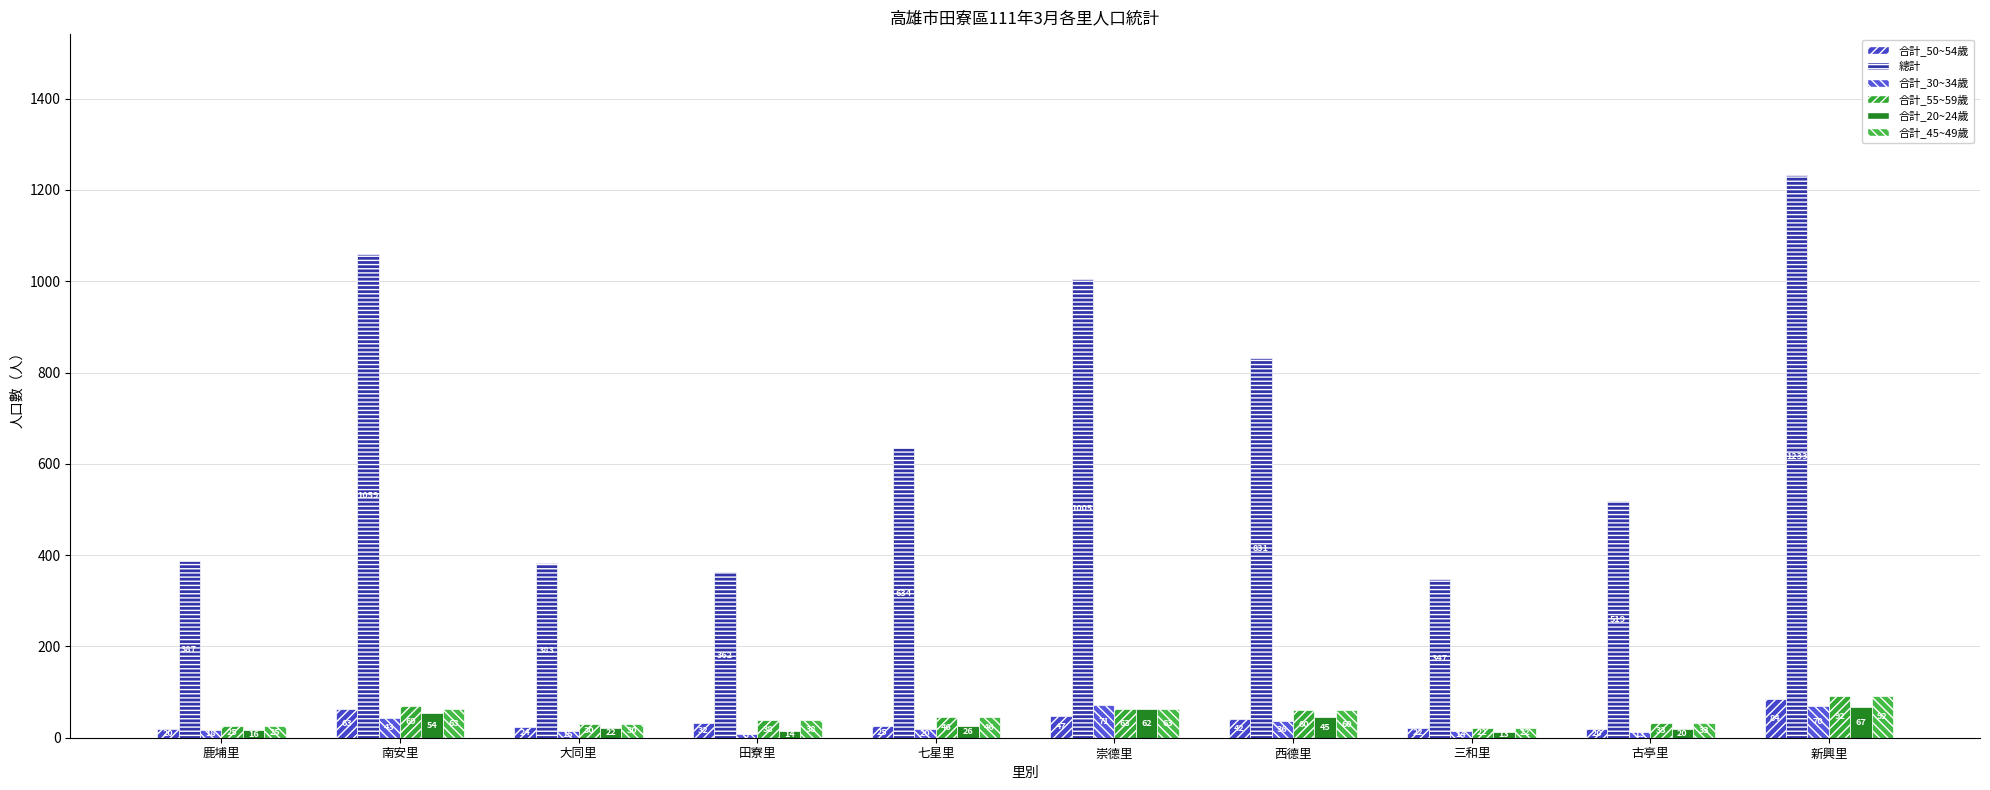

How many bars are there in total?

60